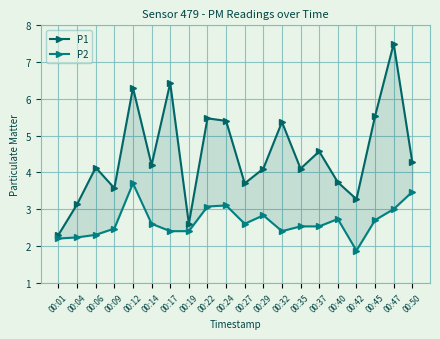

Read the P2 value at 00:35.

2.5